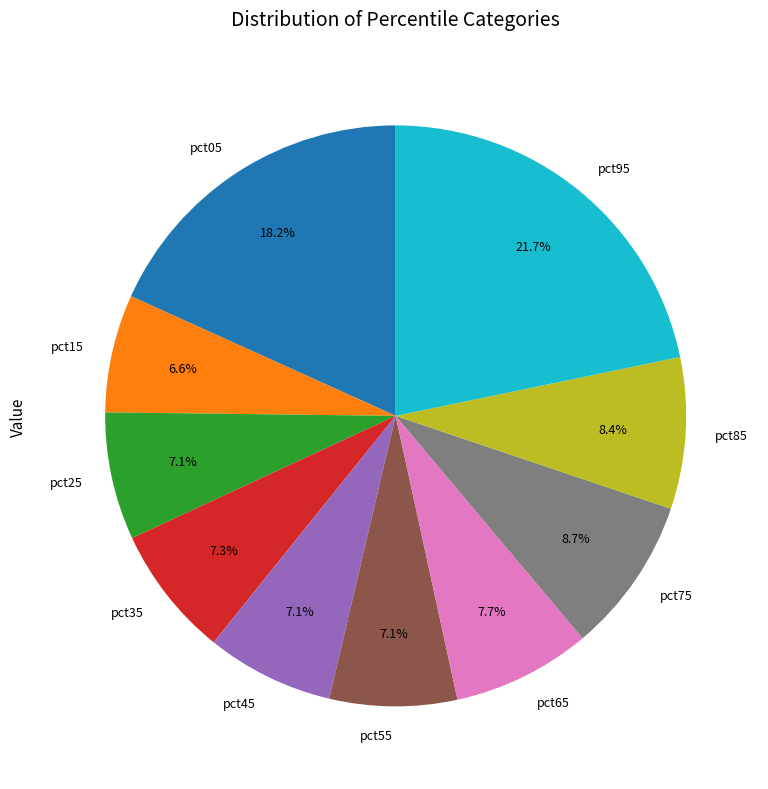

True or false: pct85 accounts for 2% of the total.

False